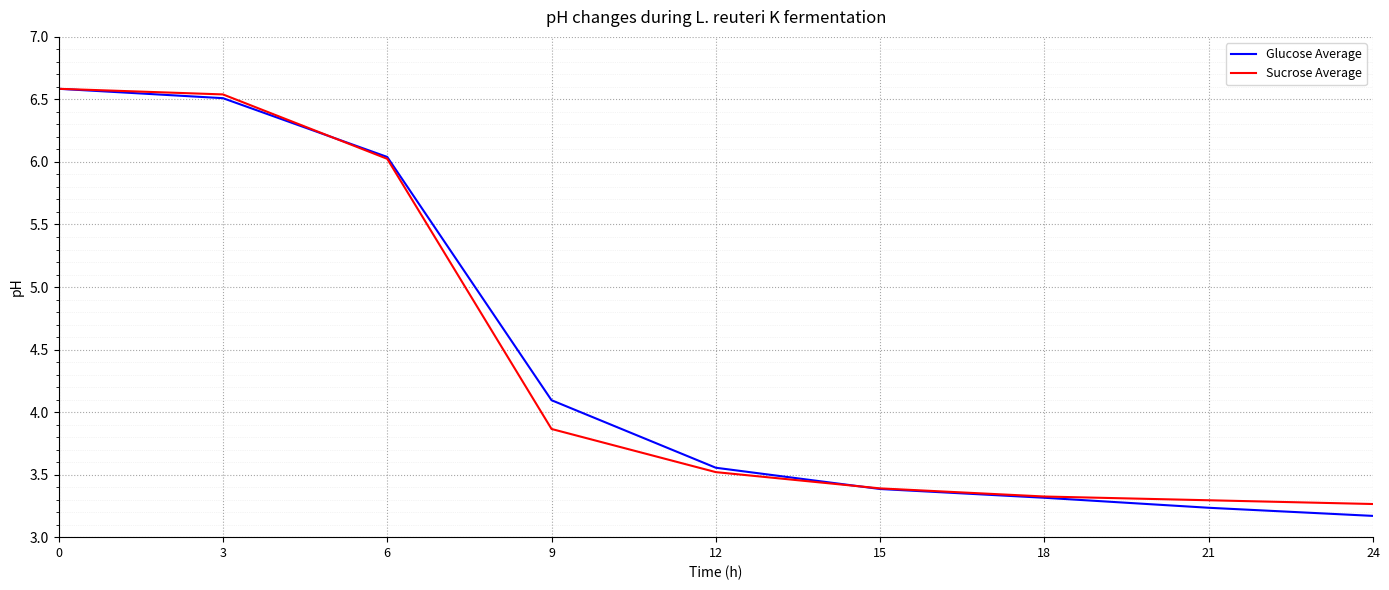

At 12, list the series in order from smallest to largest.

Sucrose Average, Glucose Average